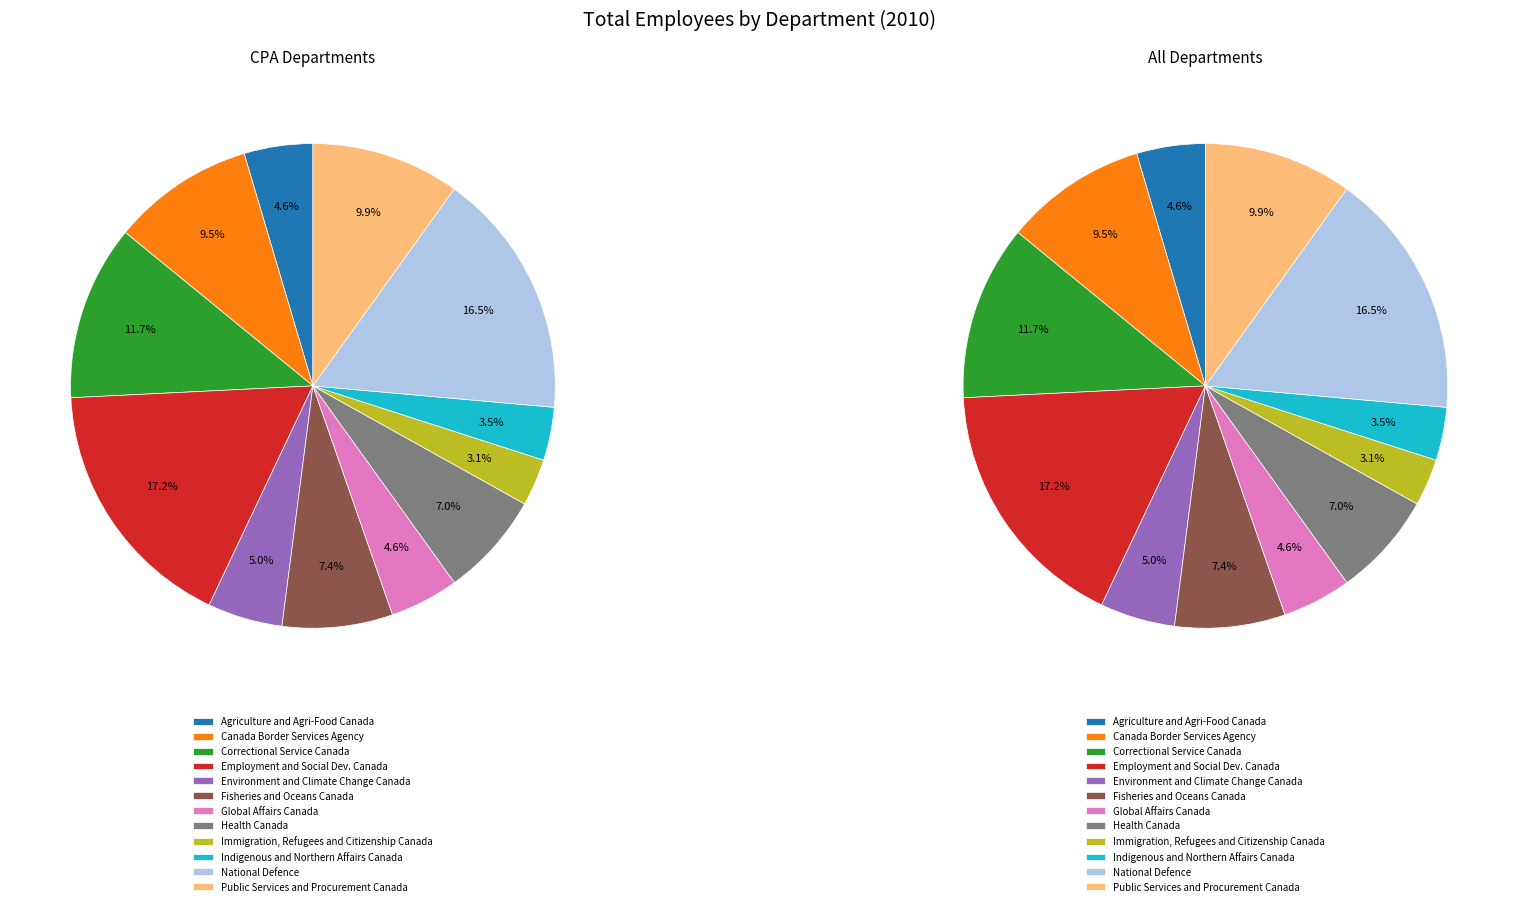

Count the number of slices in the pie.

12